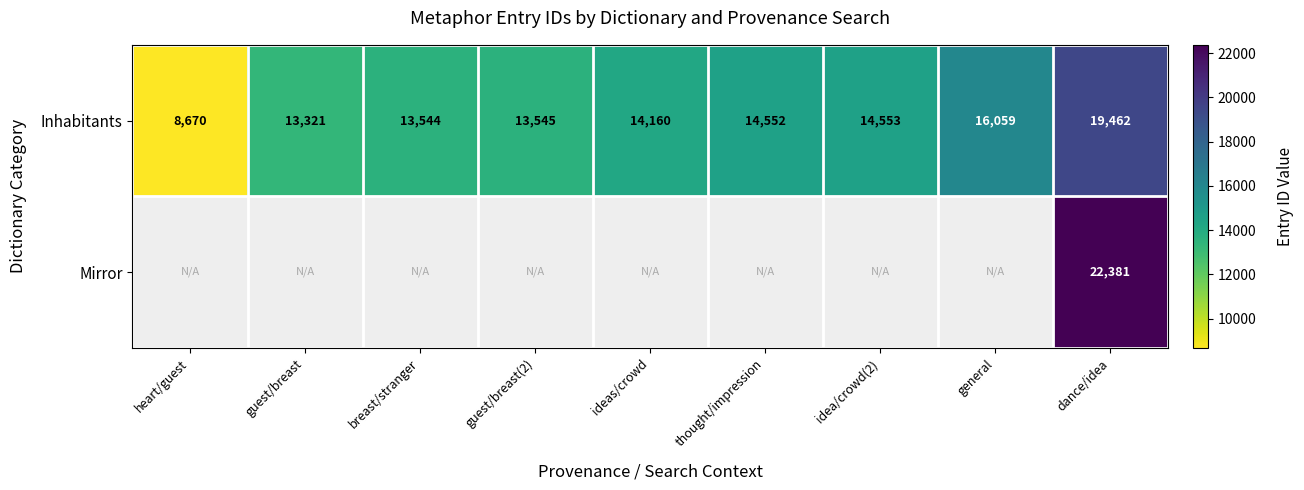

What is the spread (max minus min) of values at dance/idea?

2919